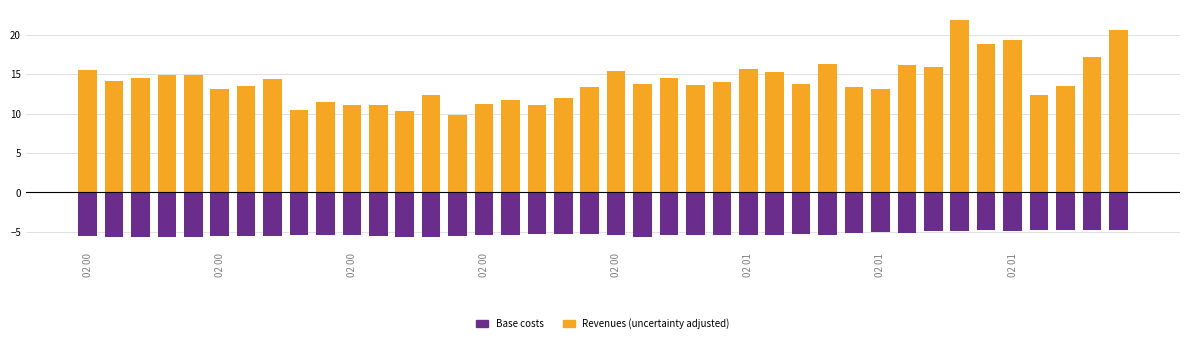

Rank the series by their average value, from highest to lowest.

SDS_P1 (Revenues uncertainty adjusted), Temp (Base costs)